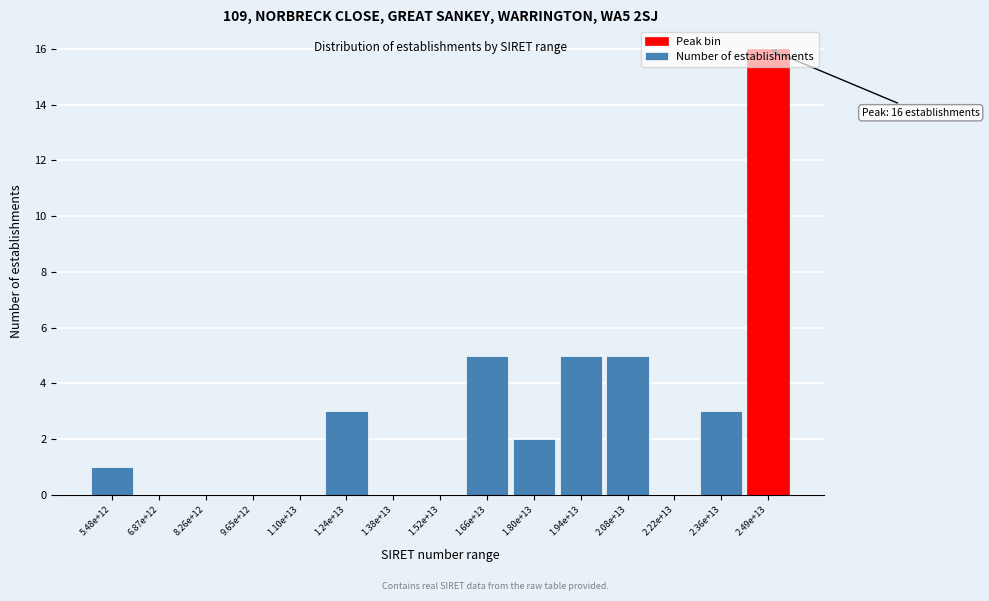

The value at 1.24e+13 is 1. True or false?

False